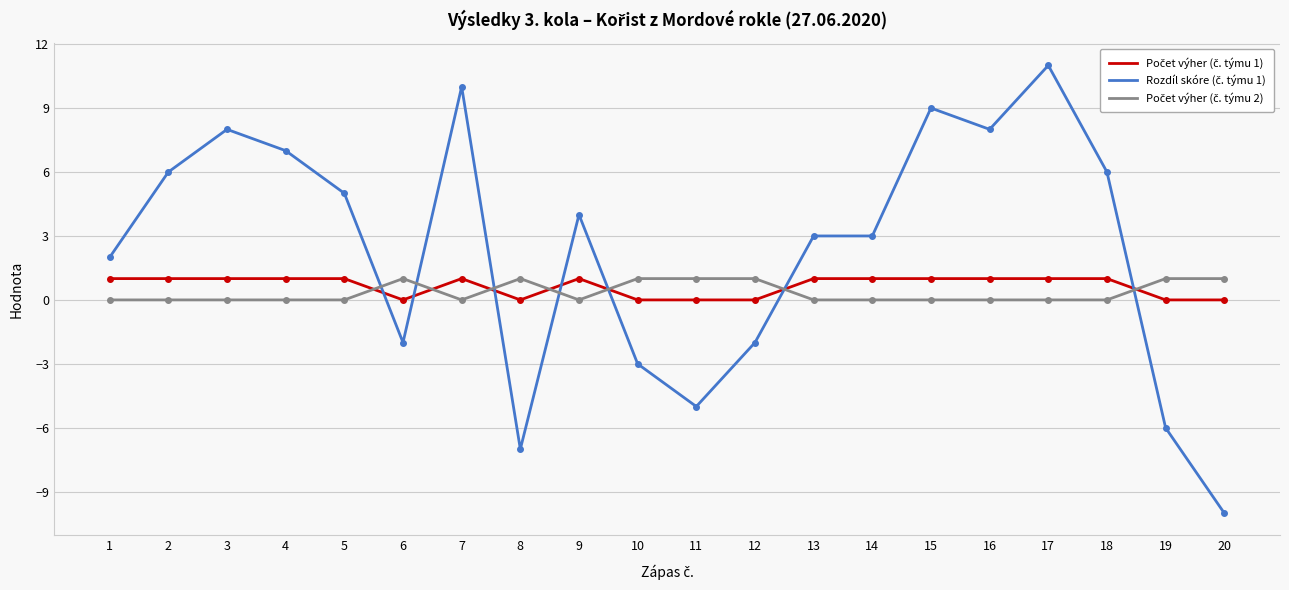

What is the minimum value shown in the chart?

-10